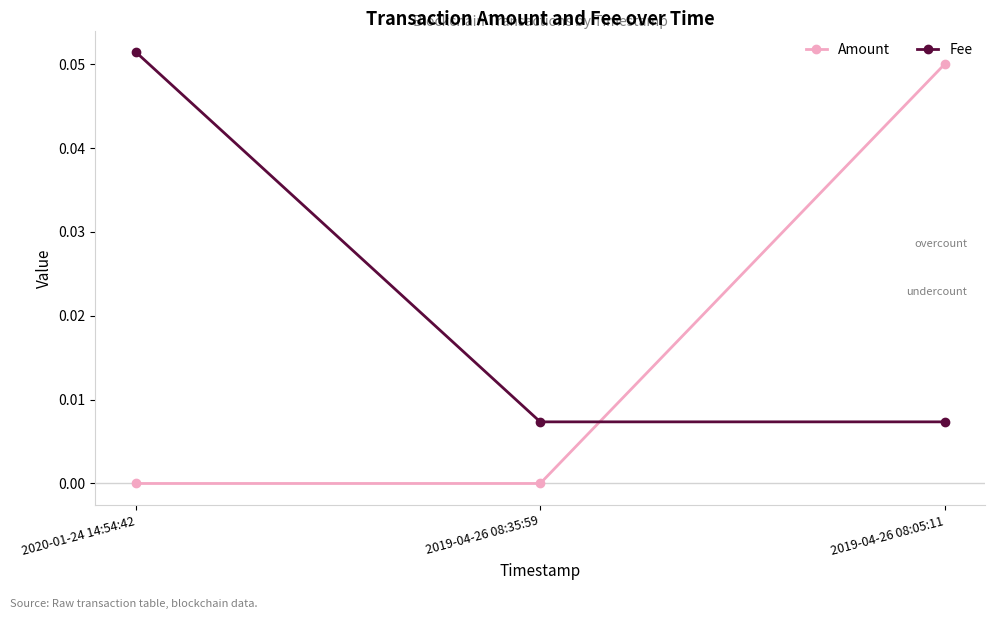

What is the label of the 3rd point from the left?

2019-04-26 08:05:11